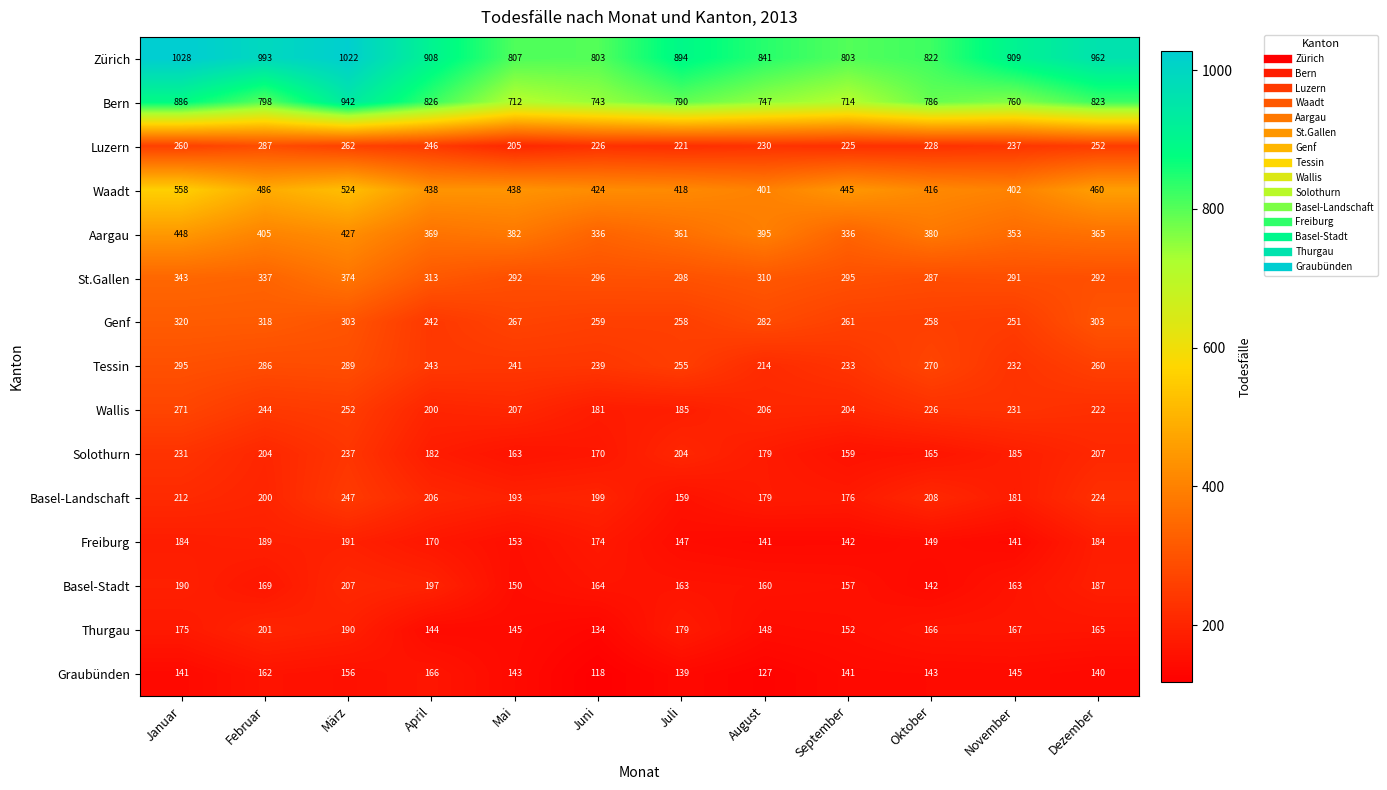

What value does the Solothurn series have at März, to the nearest 5?

235